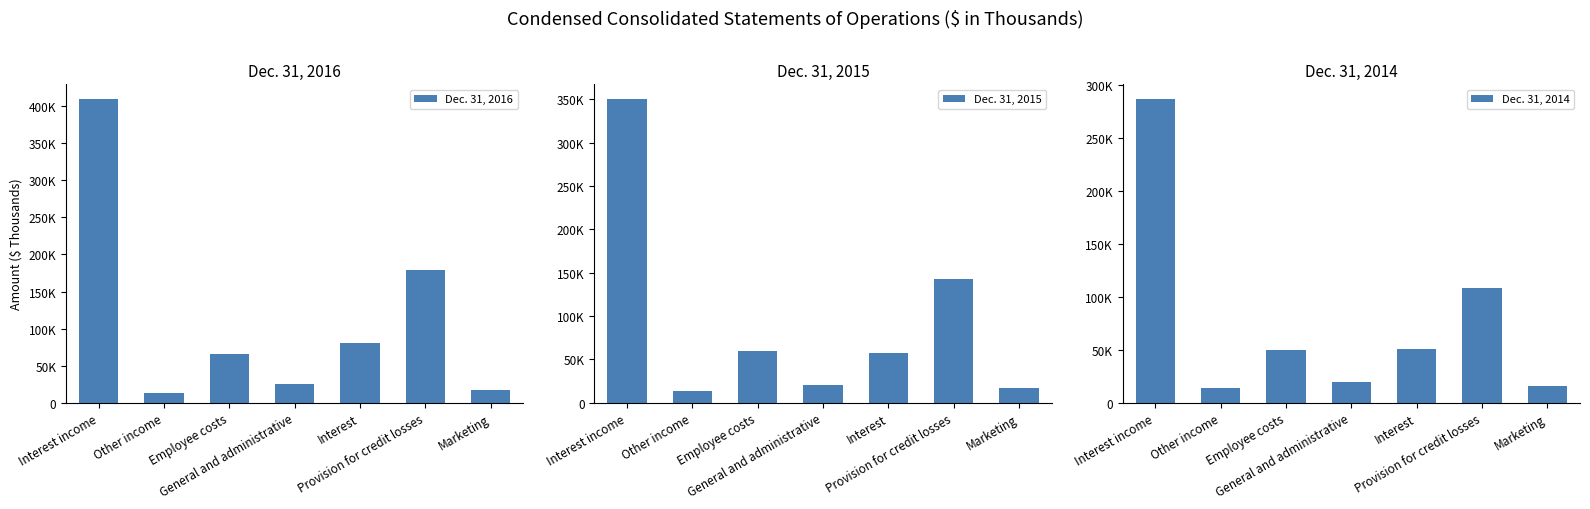

How many data points in Dec. 31, 2015 are above 57745?

3